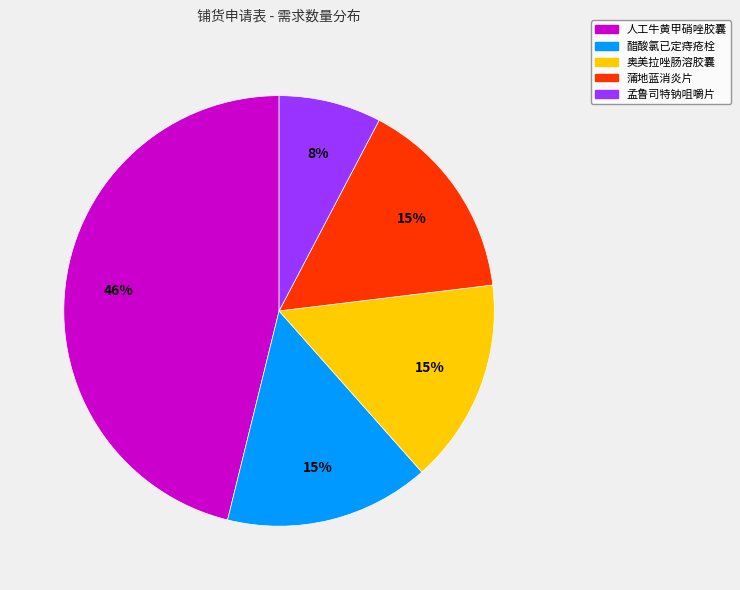

Approximately how many times larger is the value at 孟鲁司特钠咀嚼片 compared to 奥美拉唑肠溶胶囊?

0.5